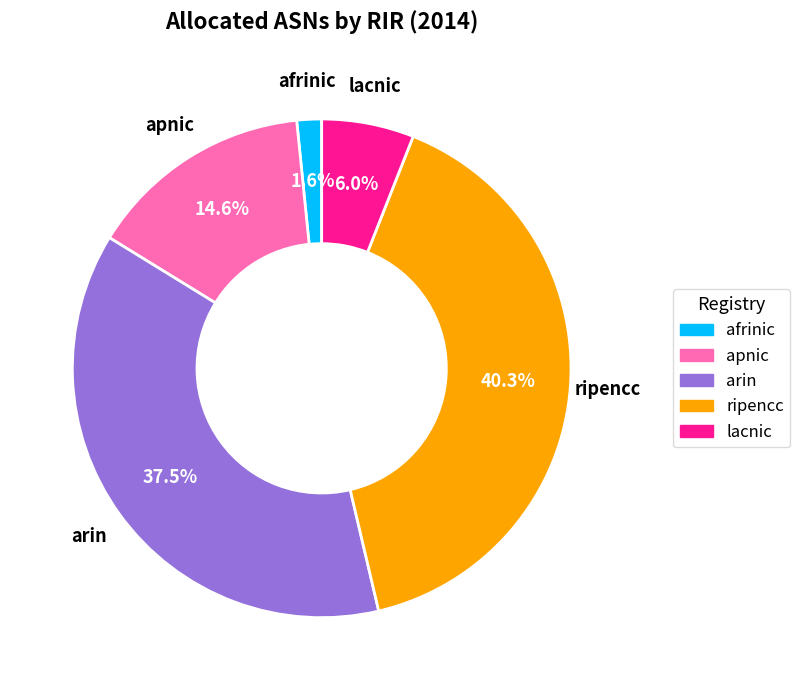

Rank the categories by value from lowest to highest.

afrinic, lacnic, apnic, arin, ripencc